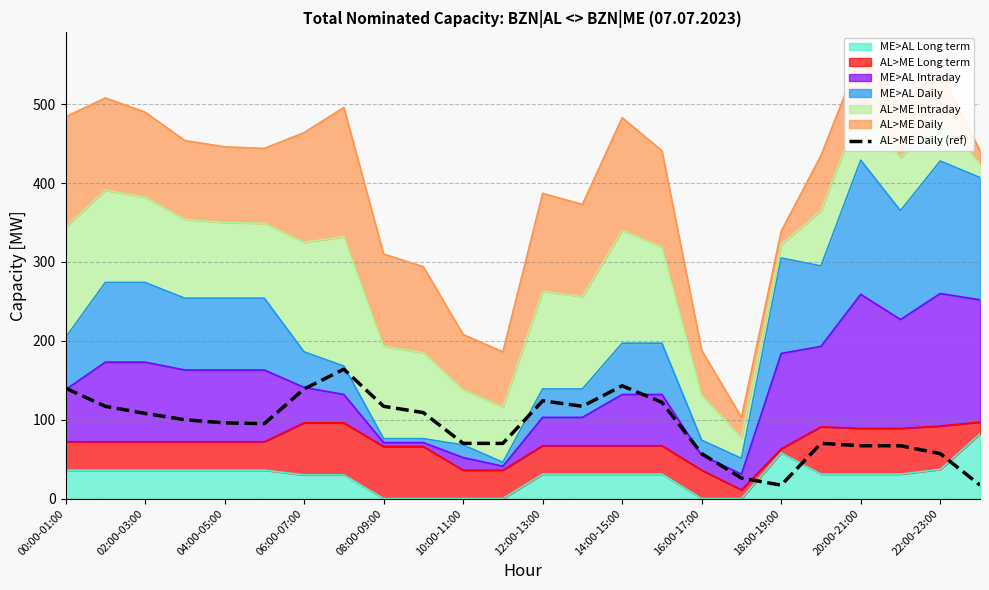

Where does the data first go above 100?

00:00-01:00